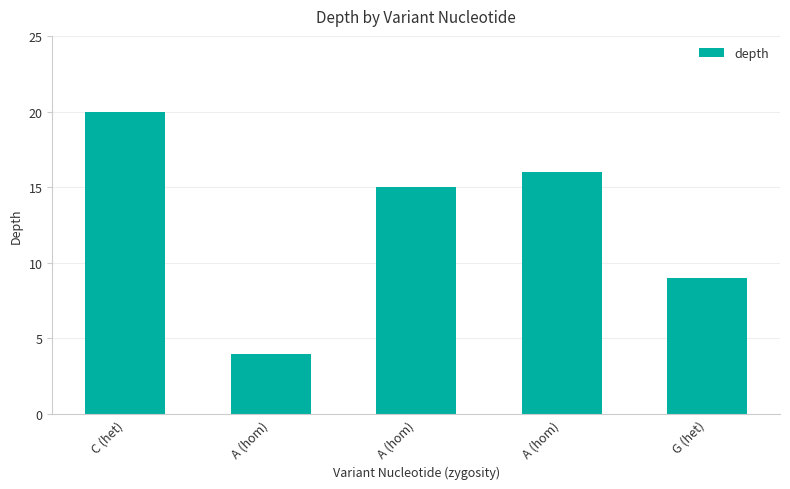

The chart shows a value of 7 at A (hom). True or false?

False